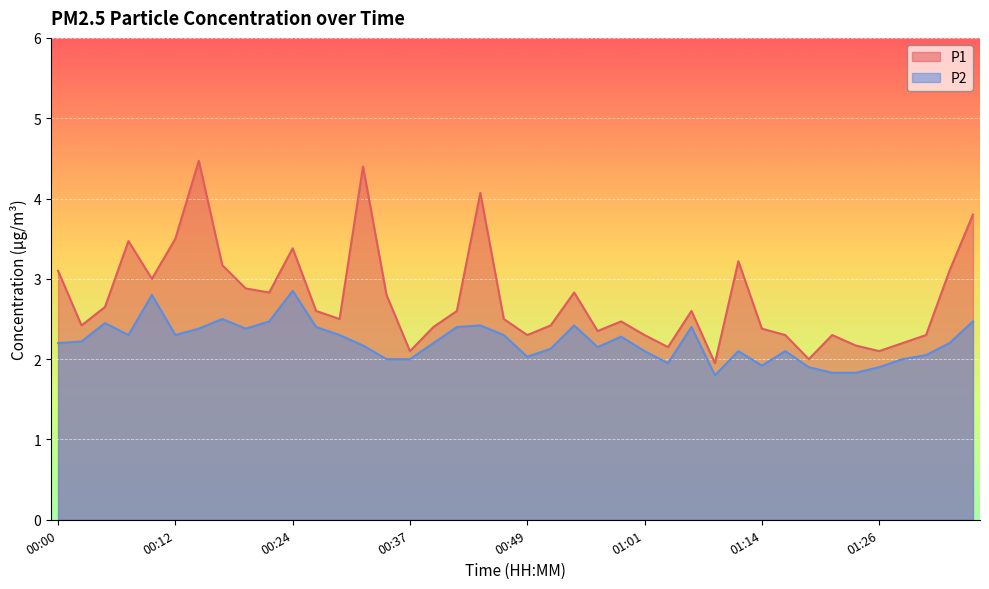

Between 00:51 and 01:16, which is larger?

00:51